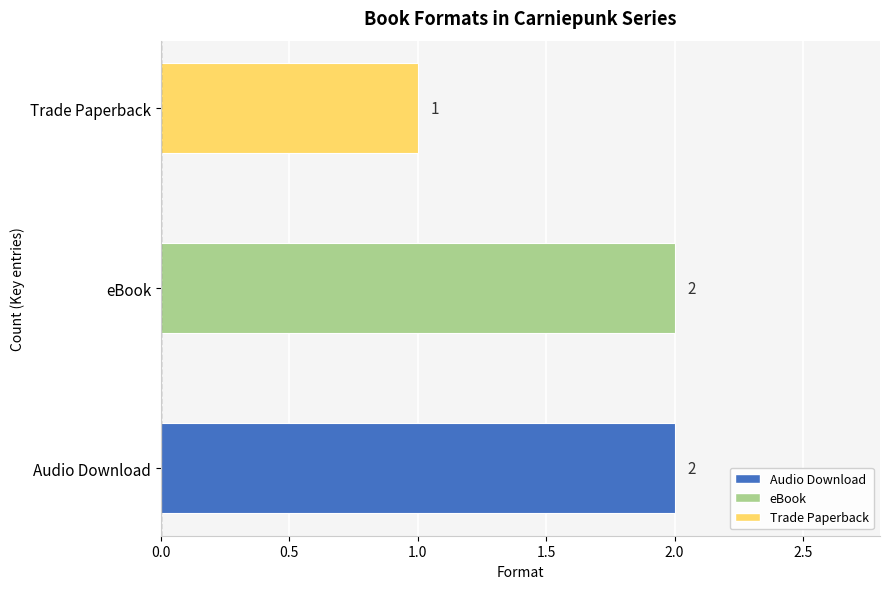

What is the difference between the second highest and minimum values?

1